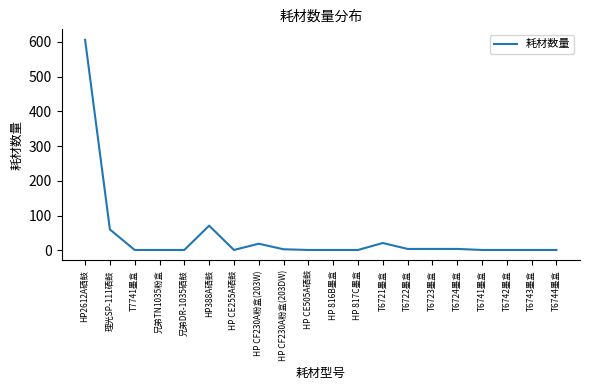

The chart shows a value of 1 at T7741墨盒. True or false?

True